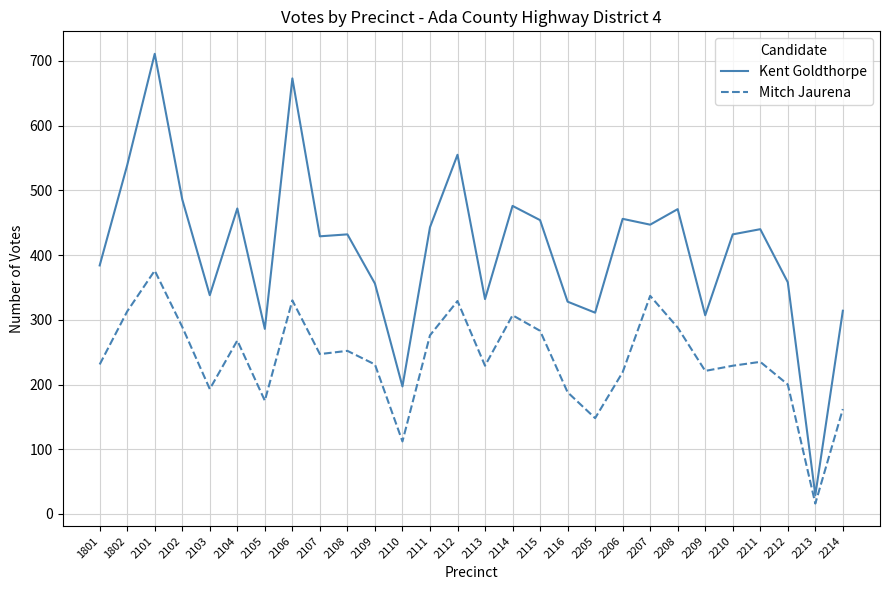

At 2214, list the series in order from largest to smallest.

Kent Goldthorpe, Mitch Jaurena